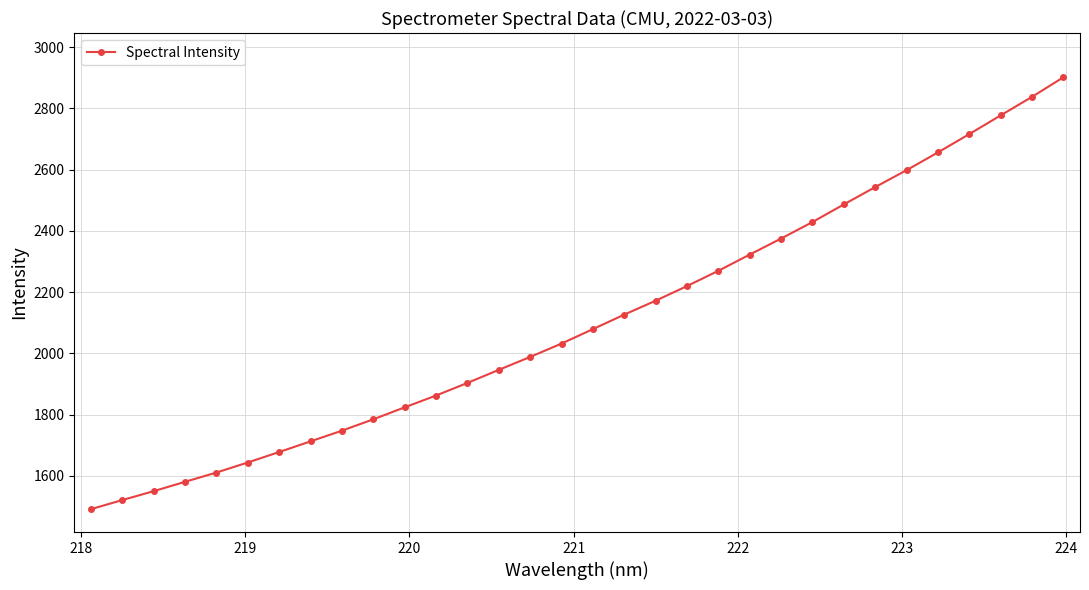

What is the average value?

2105.7